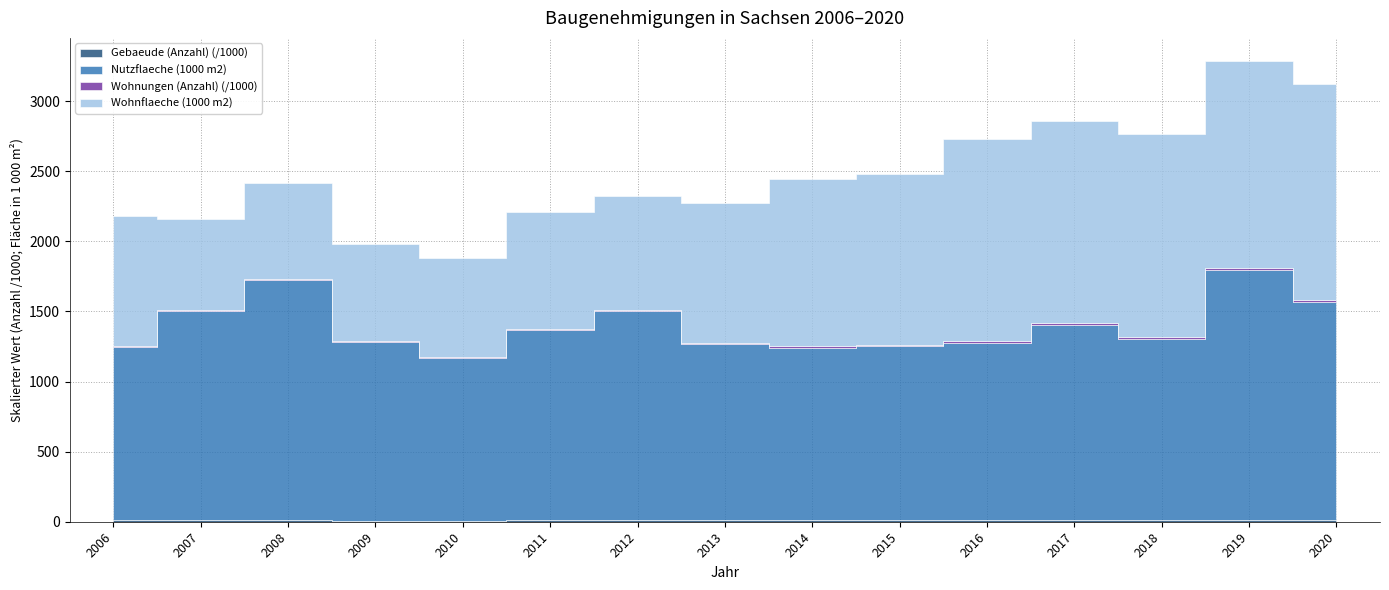

What is the difference between the maximum and minimum values in the Nutzflaeche (1000 m2) series?

628.2